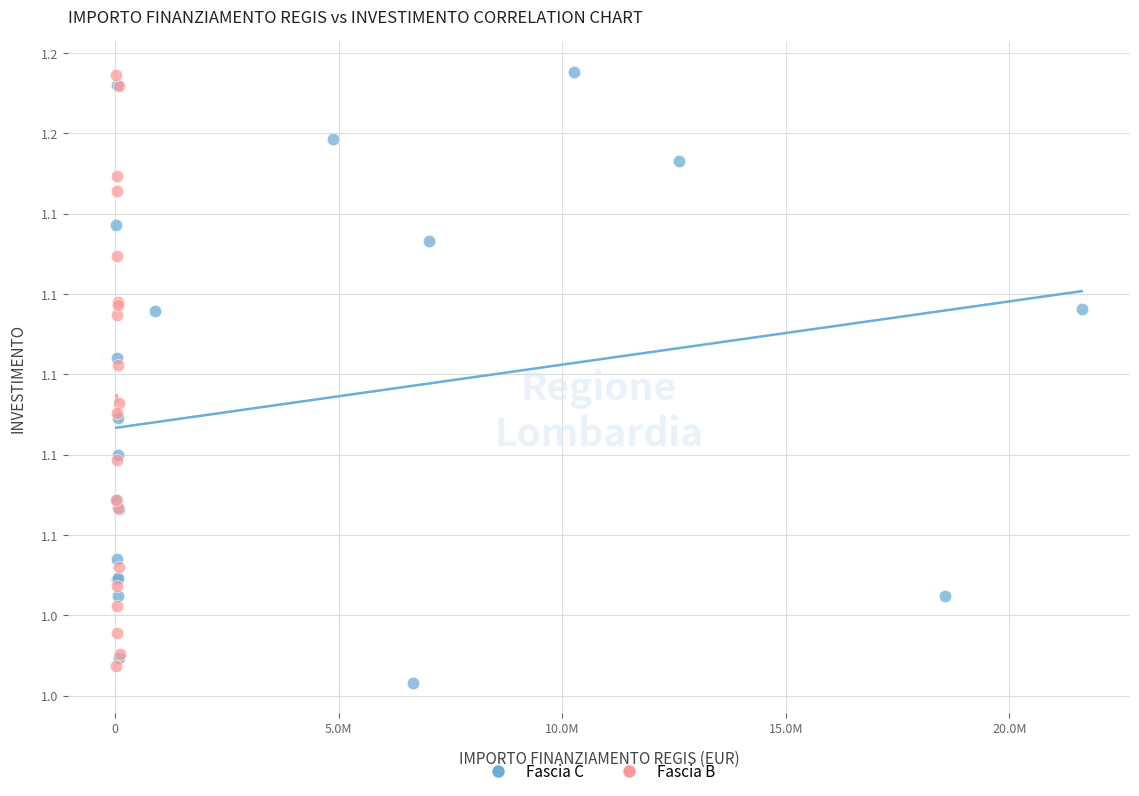

What are all the series names shown in the legend?

Fascia C, Fascia B